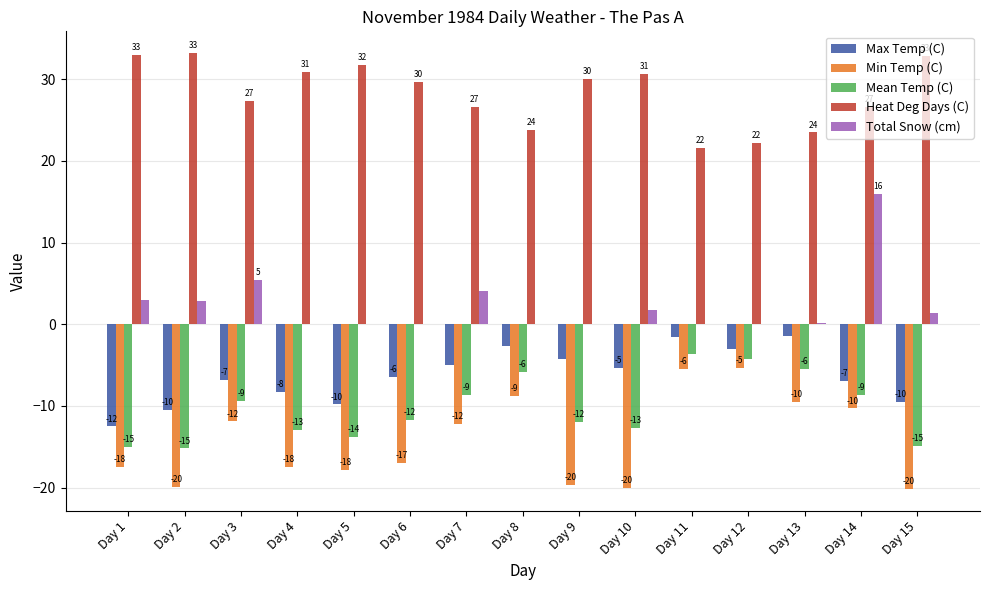

The value of Heat Deg Days (C) at Day 1 is 33.0. True or false?

True